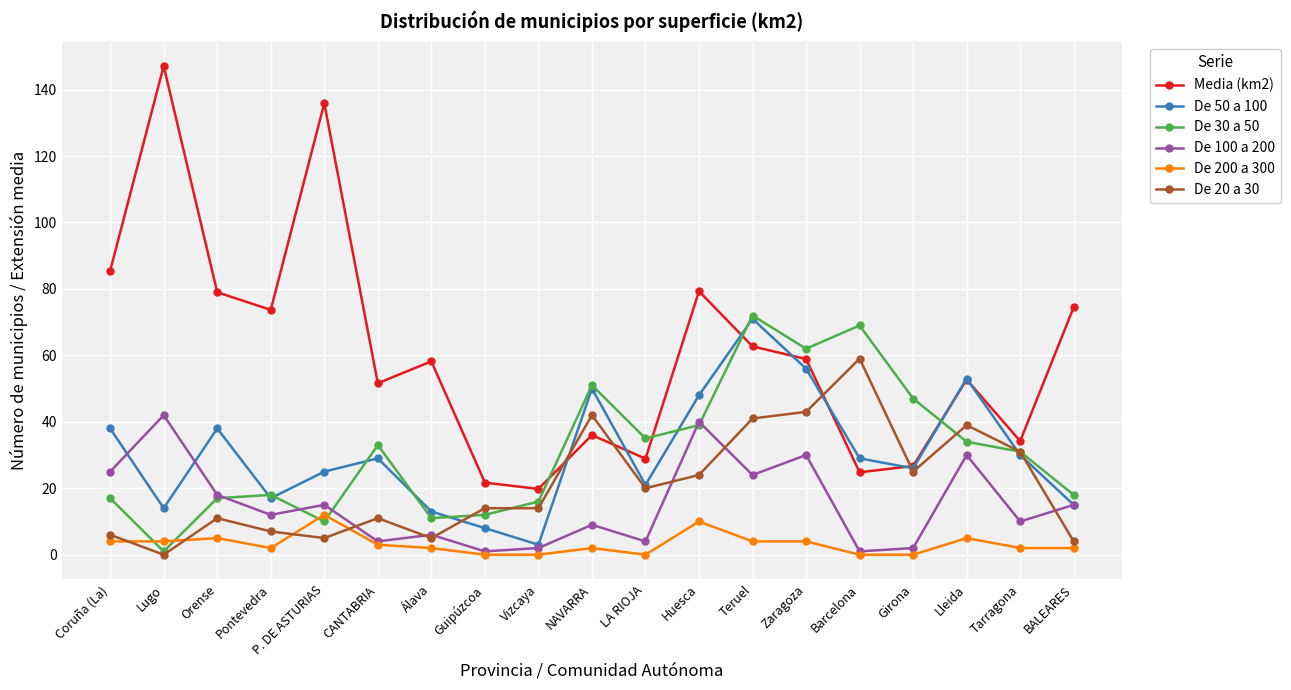

Is it true that Media (km2) equals 52.7 at Lleida?

True